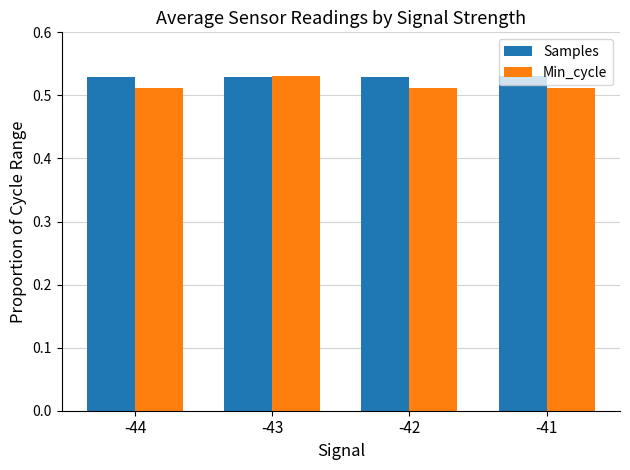

What is the sum of all Samples values?

2.1